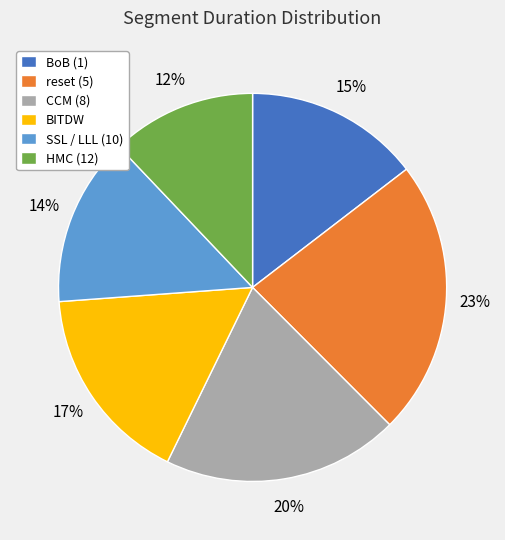

How many slices are in this pie chart?

6